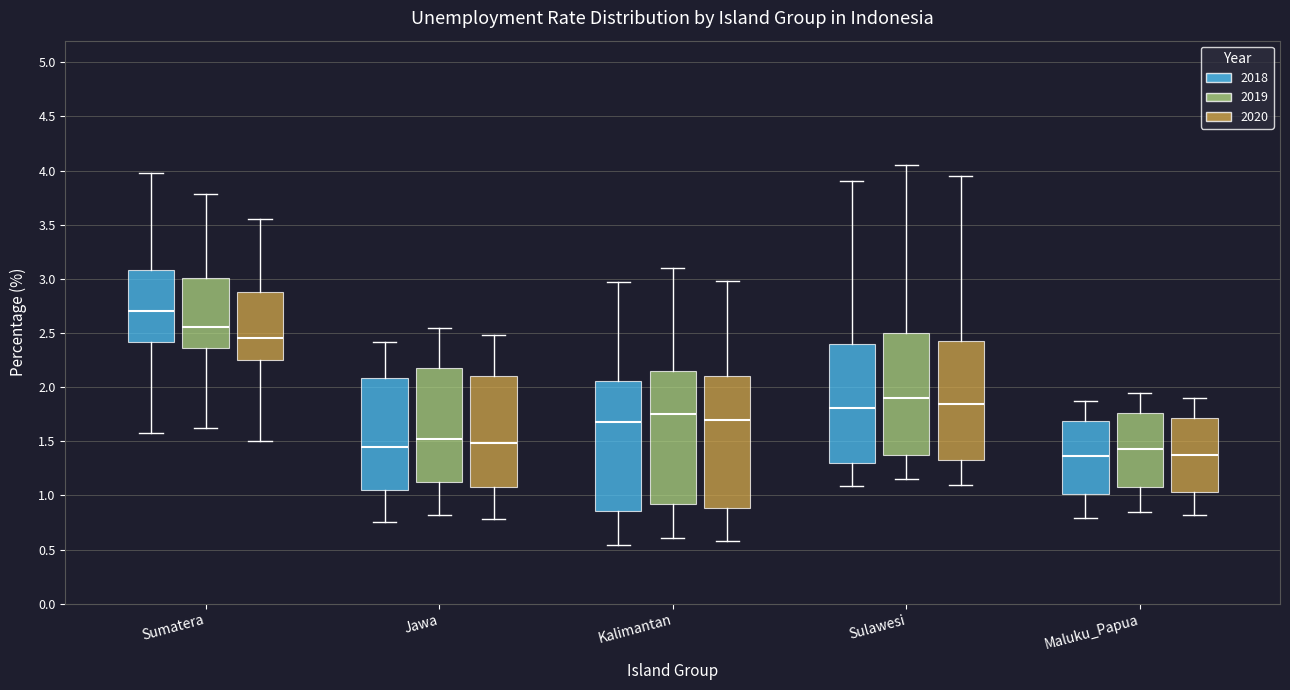

Which box's median line is the highest?

Sumatera (2018)